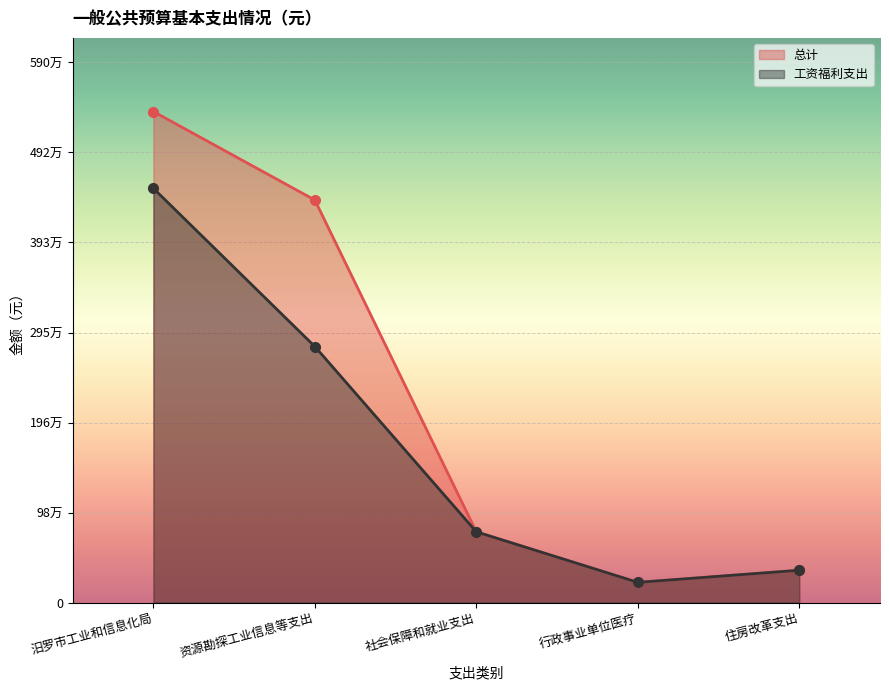

Reading right to left, extract all data points from this chart.

总计: 住房改革支出=353284	行政事业单位医疗=220803	社会保障和就业支出=773573	资源勘探工业信息等支出=4401006	汨罗市工业和信息化局=5368666
工资福利支出: 住房改革支出=353284	行政事业单位医疗=220803	社会保障和就业支出=773573	资源勘探工业信息等支出=2799345	汨罗市工业和信息化局=4528843